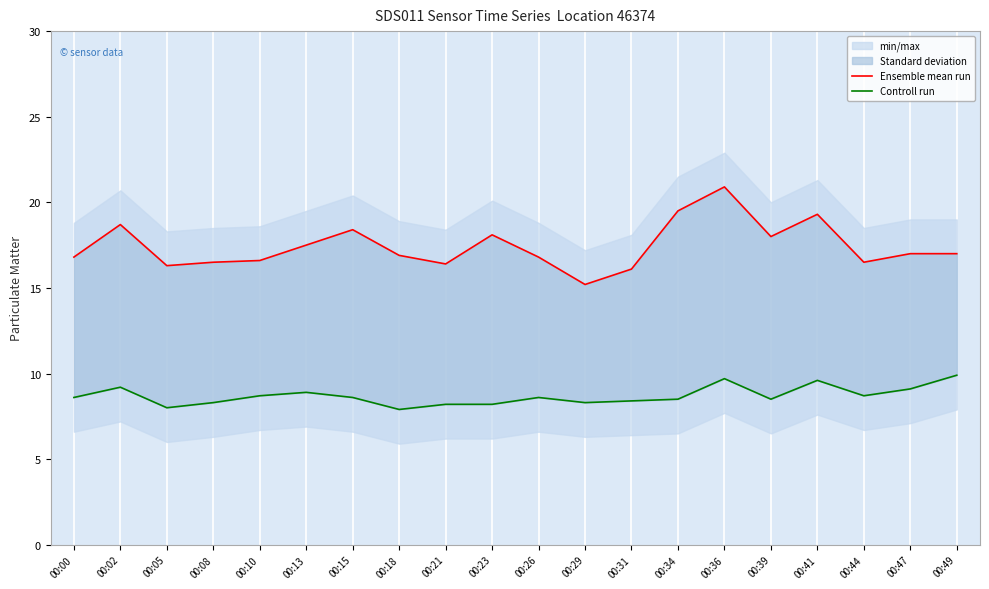

How many interior local peaks does the Ensemble mean run series have?

5